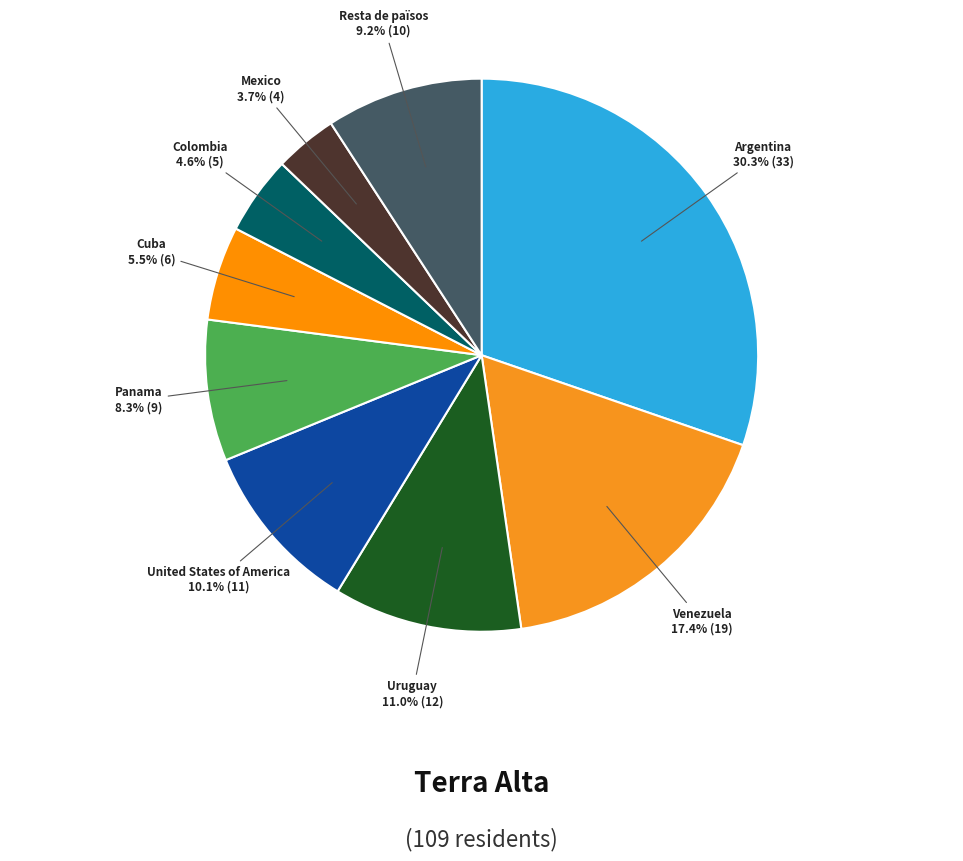

Count the number of slices in the pie.

9